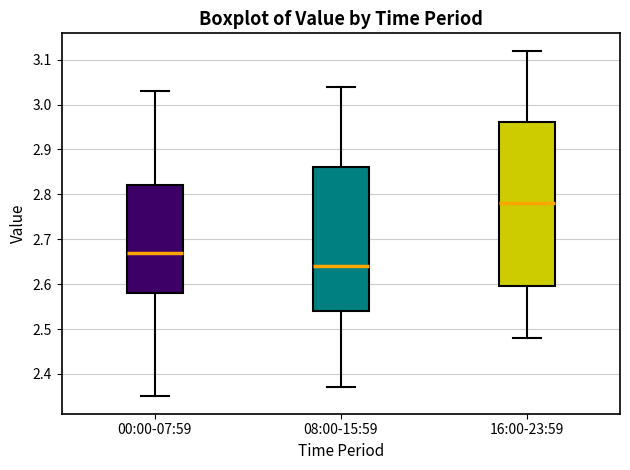

Where is the upper edge of the box for 00:00-07:59 on the y-axis? The values are not printed on the chart, so give them approximately, as read against the axis.

2.82